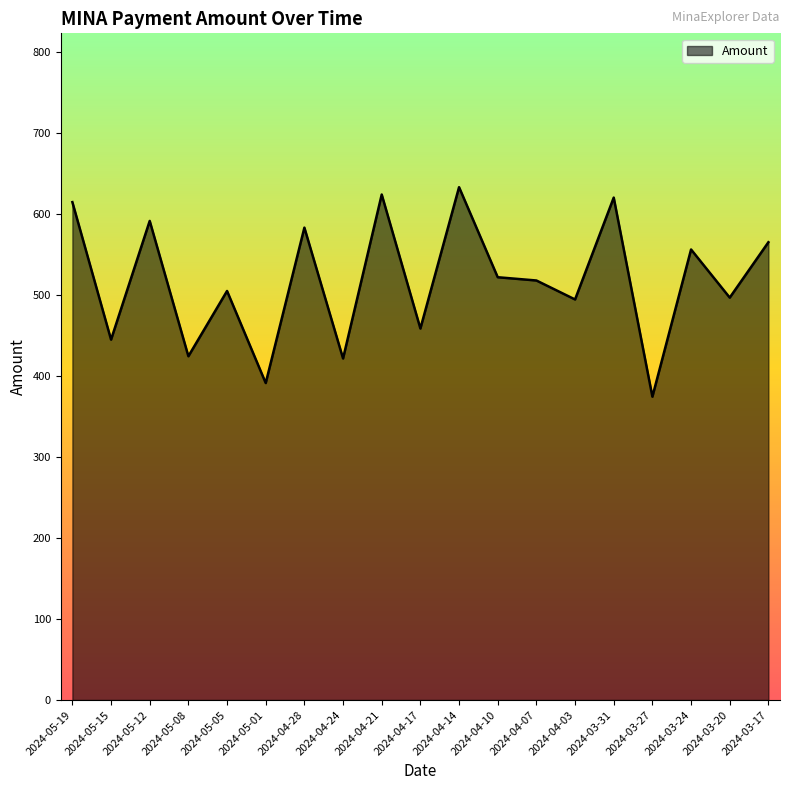

Is it true that the value at 2024-04-14 is 442.3?

False